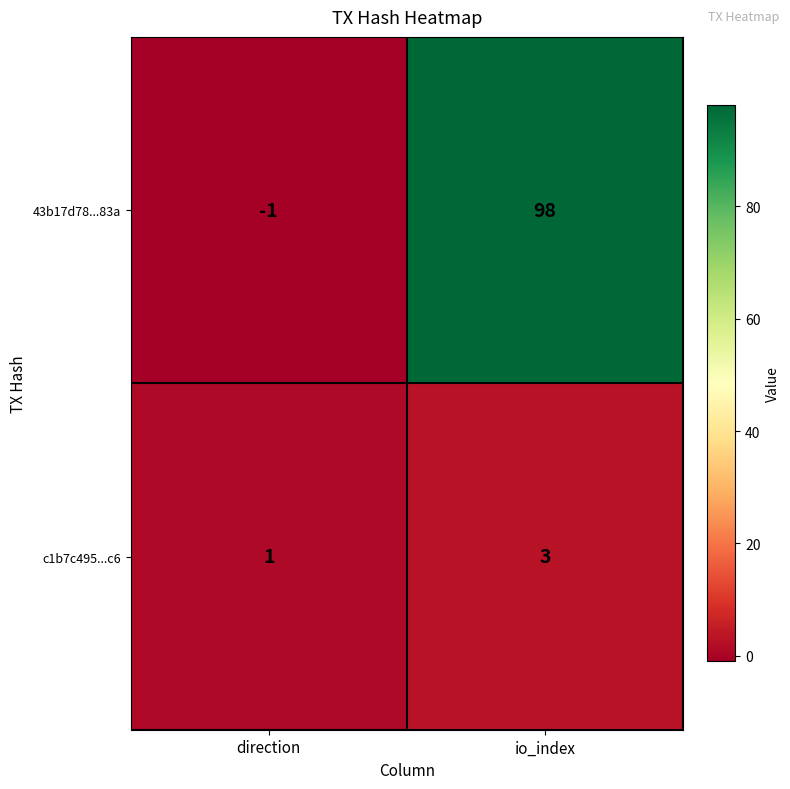

At io_index, list the series in order from largest to smallest.

43b17d78...83a, c1b7c495...c6